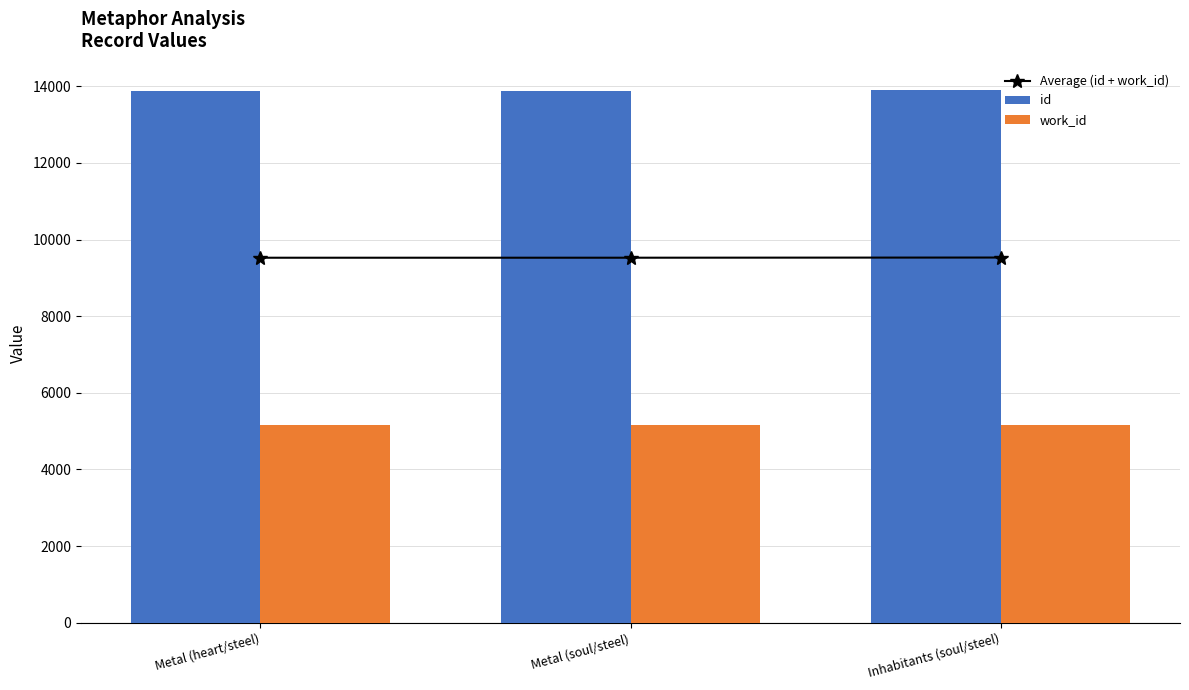

Reading left to right, transcribe all the data shown in this chart.

Average (id + work_id): Metal (heart/steel)=9526.5	Metal (soul/steel)=9527.0	Inhabitants (soul/steel)=9531.5
id: Metal (heart/steel)=13887.0	Metal (soul/steel)=13888.0	Inhabitants (soul/steel)=13897.0
work_id: Metal (heart/steel)=5166.0	Metal (soul/steel)=5166.0	Inhabitants (soul/steel)=5166.0